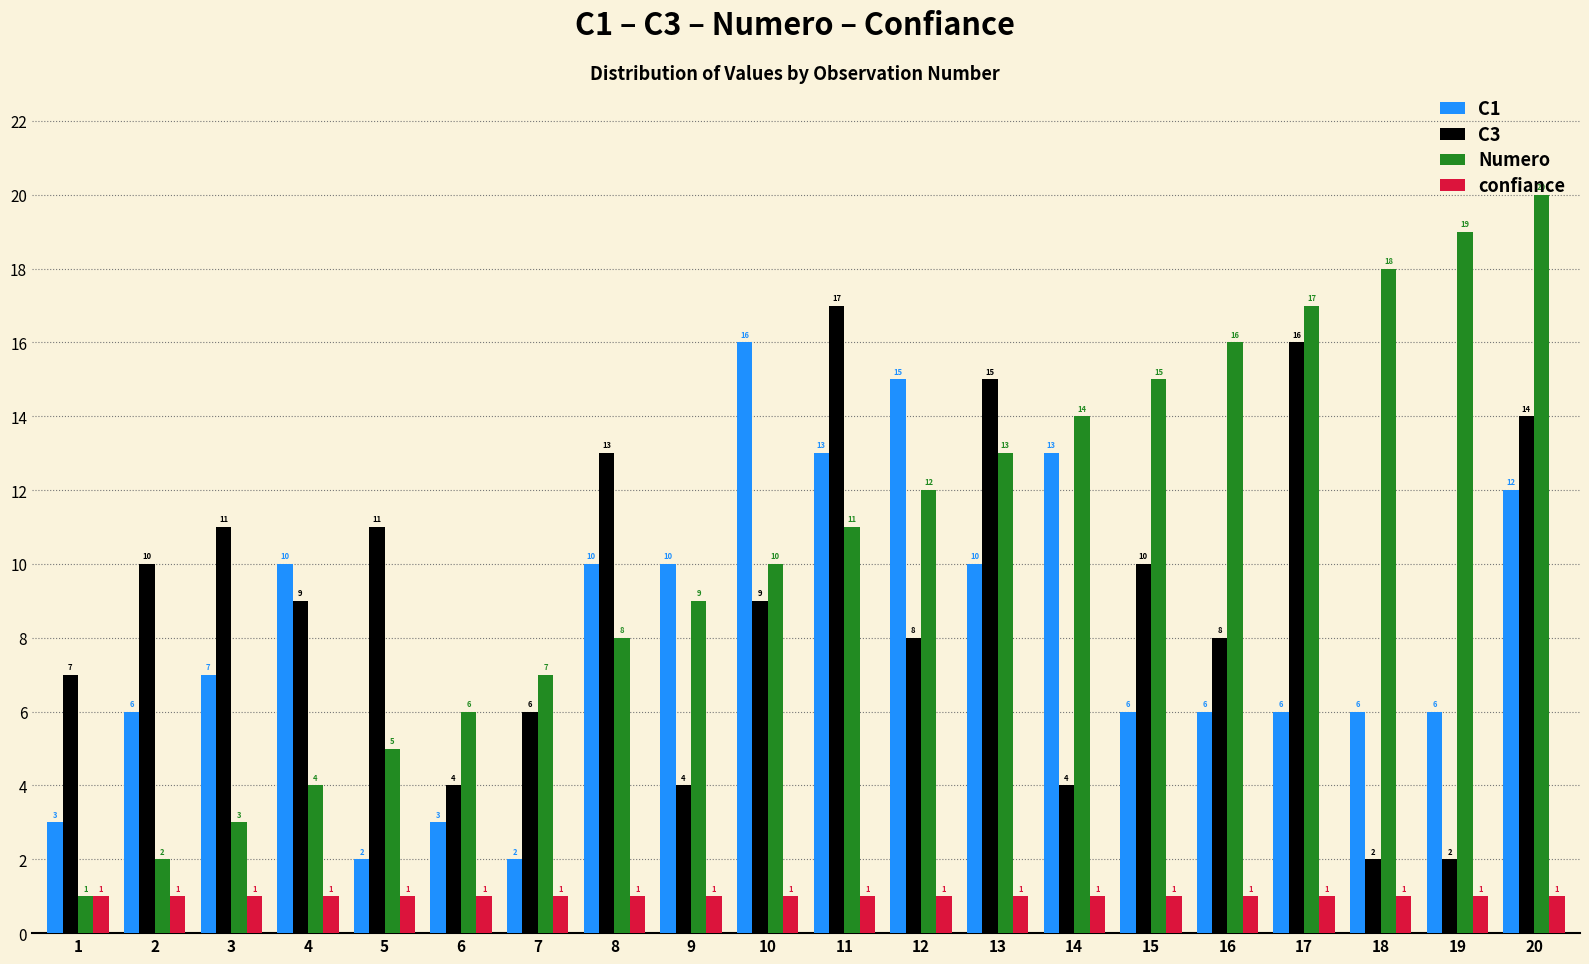

What is the total value across all series at 9?

24